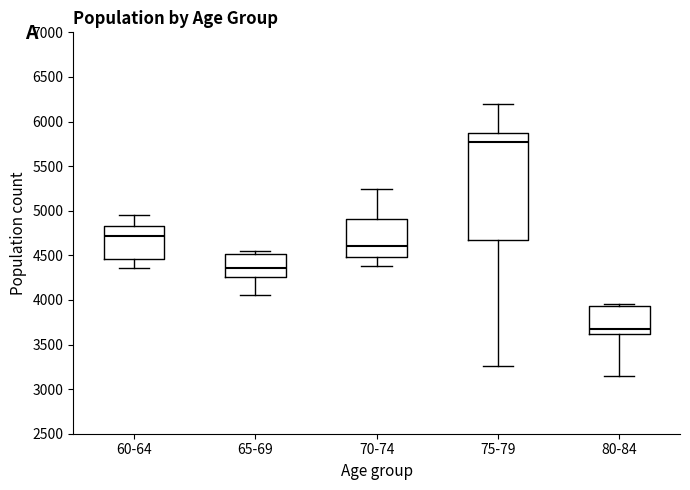

Where does the upper whisker of the box for 75-79 end on the y-axis? The values are not printed on the chart, so give them approximately, as read against the axis.

6200